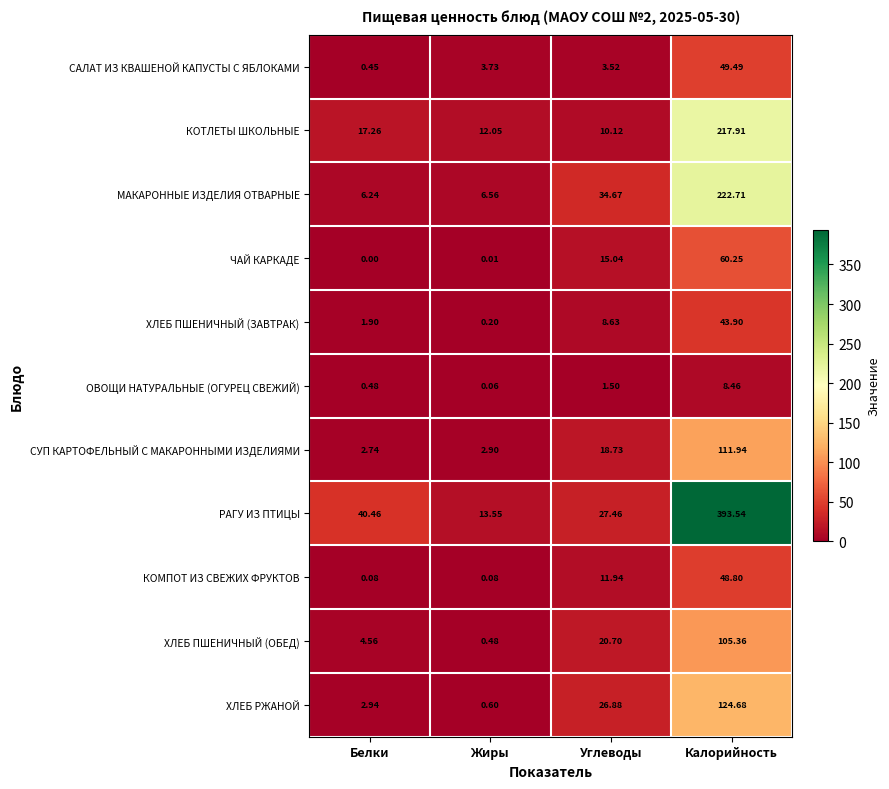

Rank the series by their maximum value, from lowest to highest.

ОВОЩИ НАТУРАЛЬНЫЕ (ОГУРЕЦ СВЕЖИЙ), ХЛЕБ ПШЕНИЧНЫЙ (ЗАВТРАК), КОМПОТ ИЗ СВЕЖИХ ФРУКТОВ, САЛАТ ИЗ КВАШЕНОЙ КАПУСТЫ С ЯБЛОКАМИ, ЧАЙ КАРКАДЕ, ХЛЕБ ПШЕНИЧНЫЙ (ОБЕД), СУП КАРТОФЕЛЬНЫЙ С МАКАРОННЫМИ ИЗДЕЛИЯМИ, ХЛЕБ РЖАНОЙ, КОТЛЕТЫ ШКОЛЬНЫЕ, МАКАРОННЫЕ ИЗДЕЛИЯ ОТВАРНЫЕ, РАГУ ИЗ ПТИЦЫ